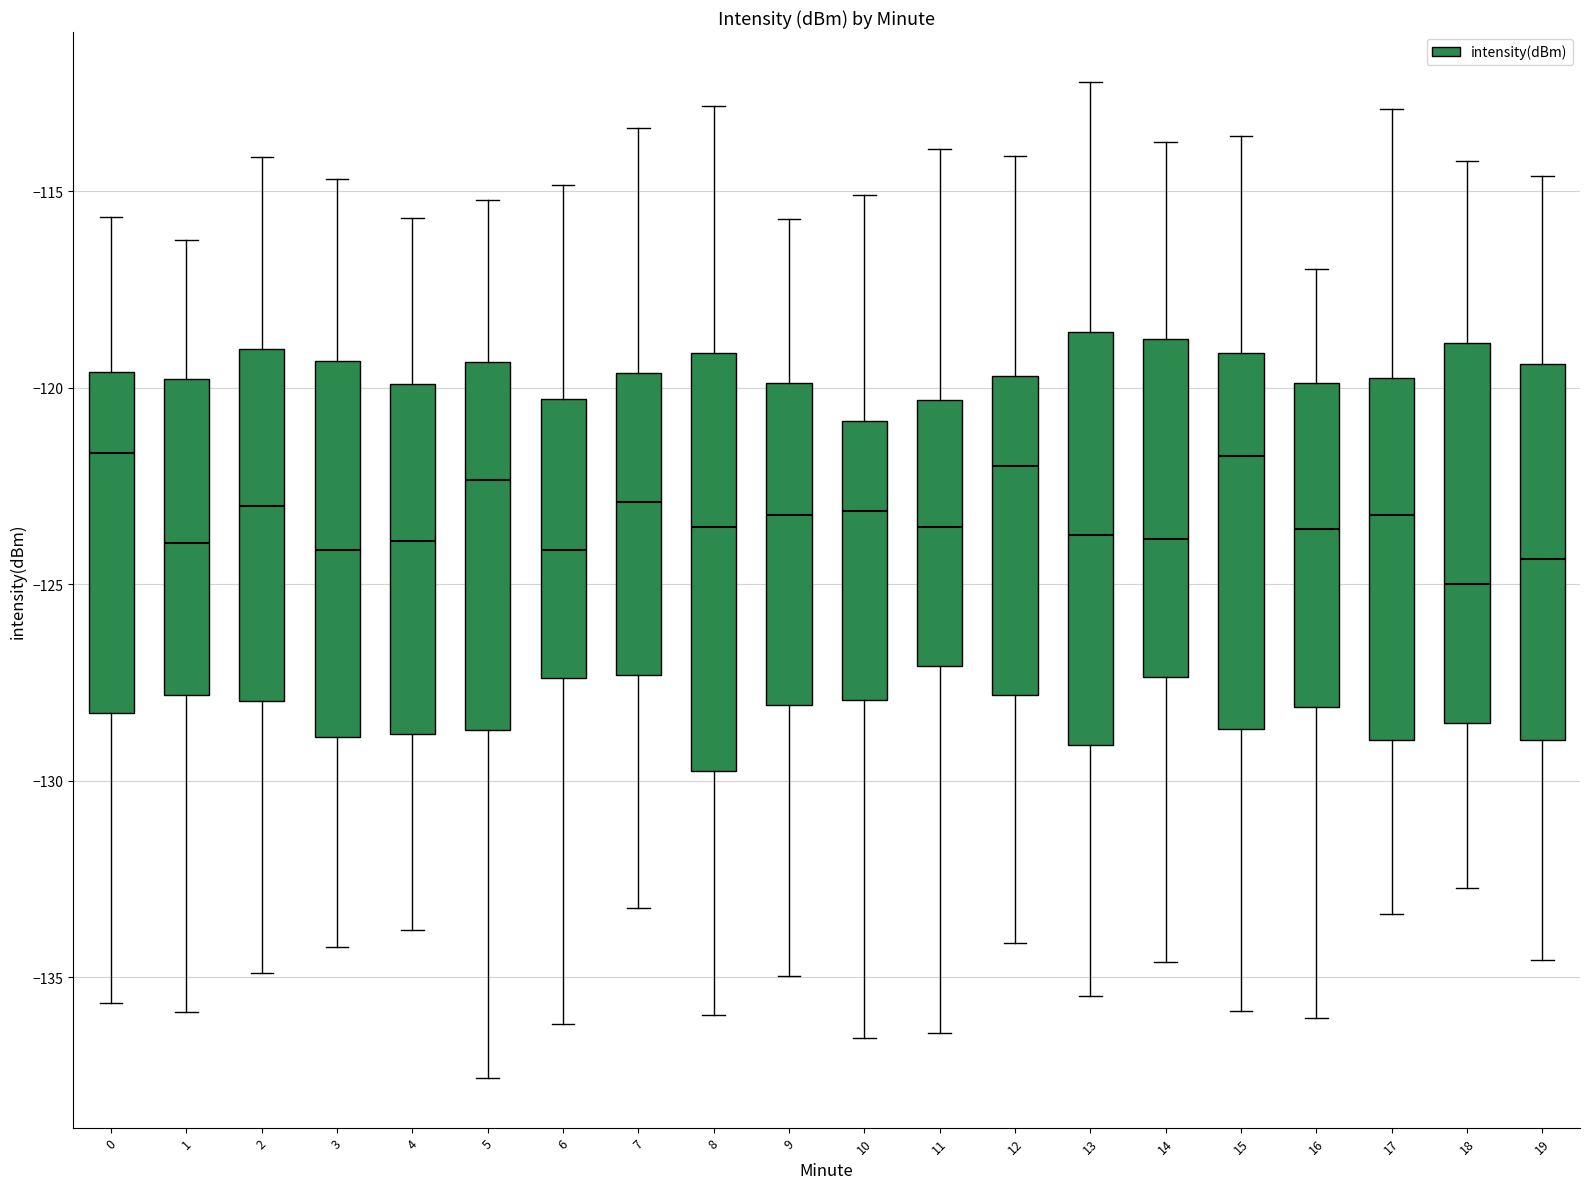

Where does the lower whisker of the box at x = 9 end on the y-axis? The values are not printed on the chart, so give them approximately, as read against the axis.

-135.0